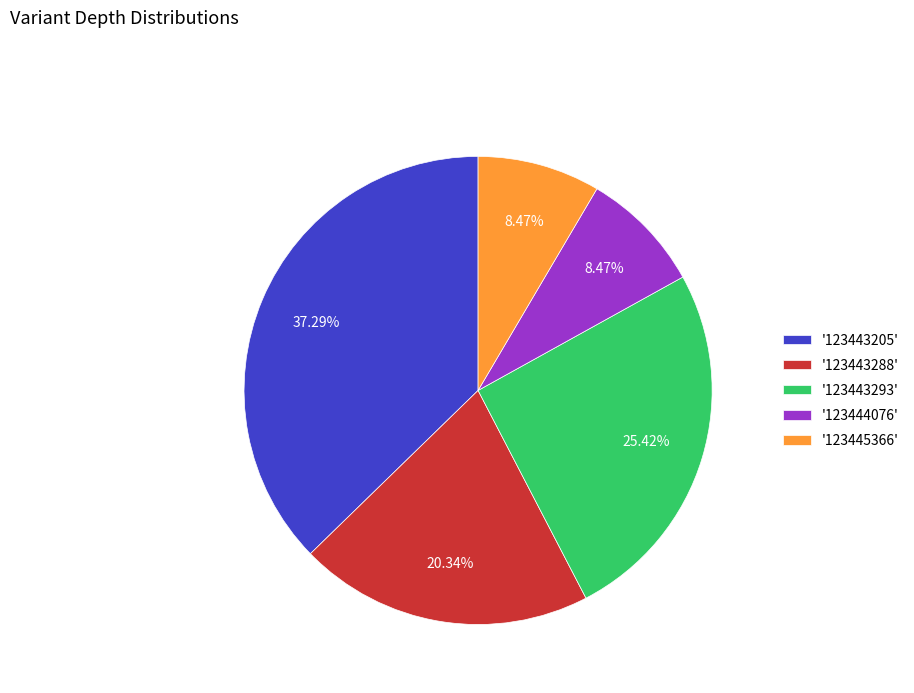

Combined, do '123443293' and '123443288' account for over 50%?

No